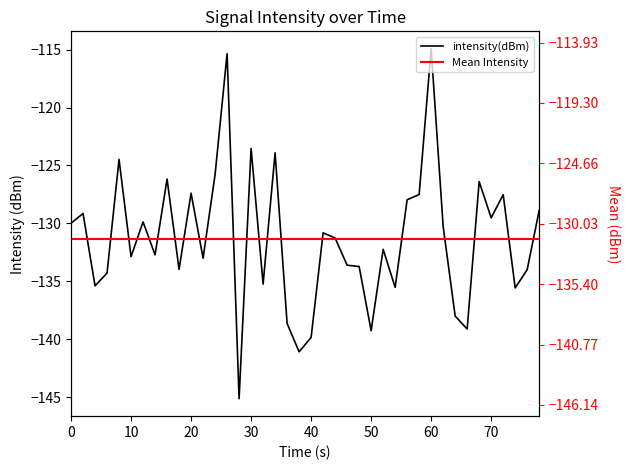

How many interior local peaks (higher than both neighbors) does the data have?

13